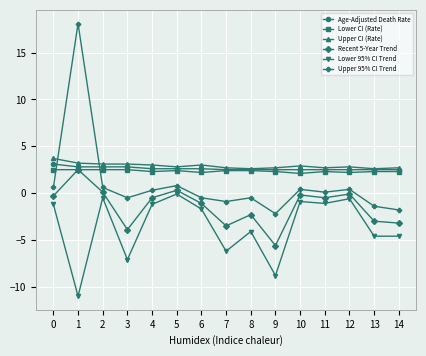

The Age-Adjusted Death Rate series shows 4.4 at 1. True or false?

False